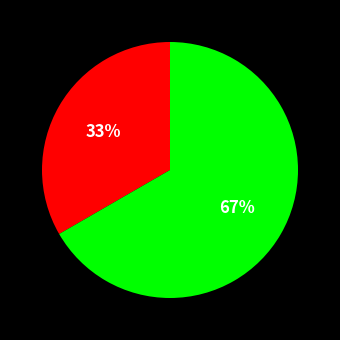

To the nearest percent, what is the average slice percentage?

50%